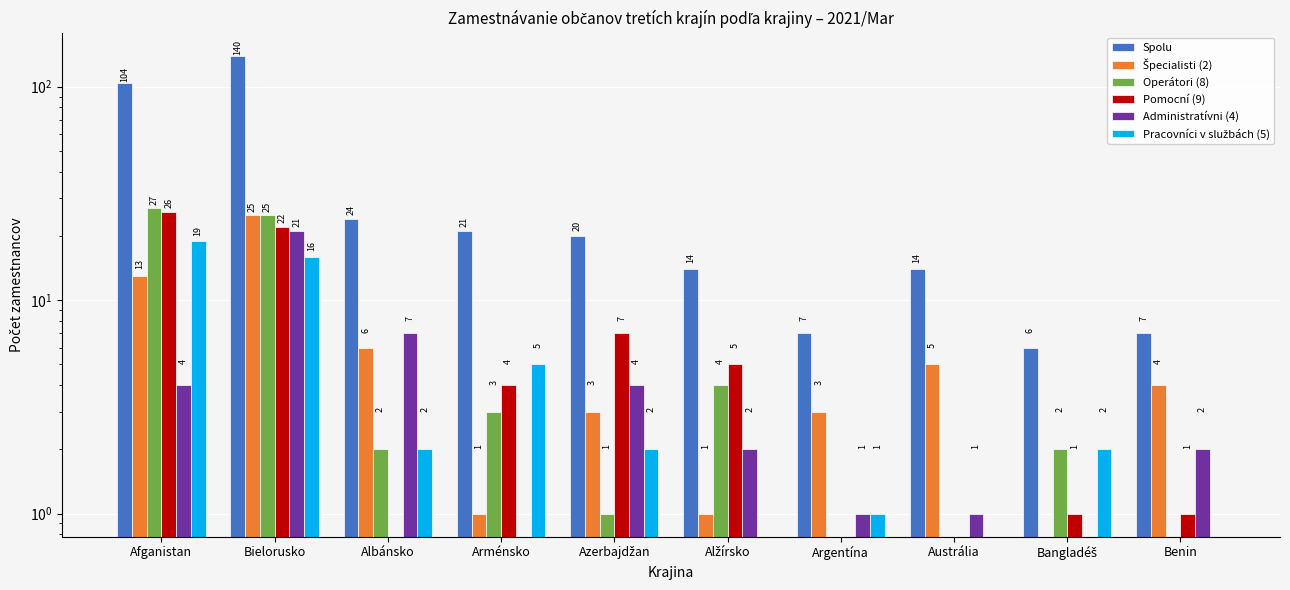

What is the highest value of the Spolu series?

140